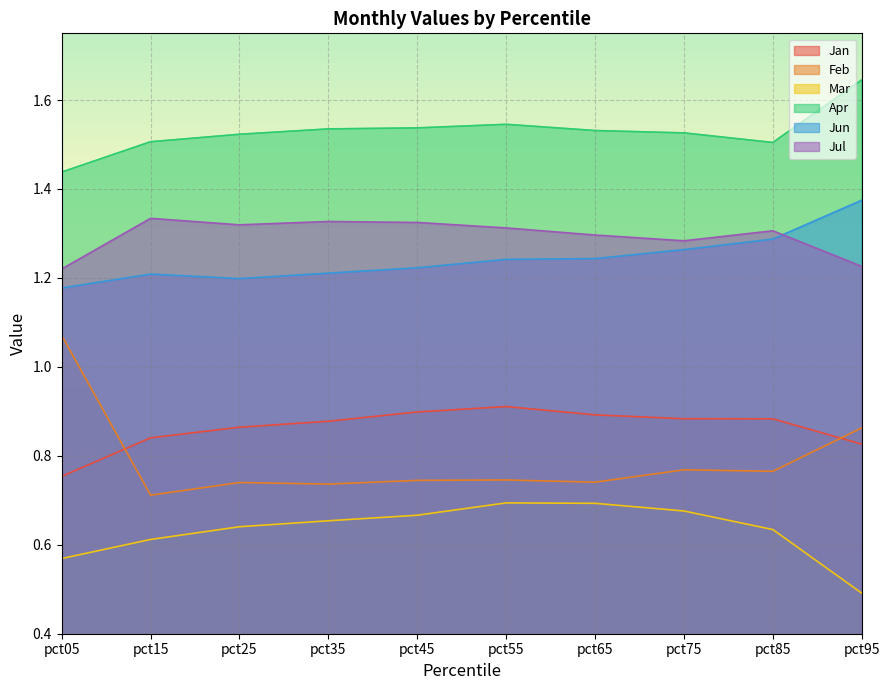

What is the difference between the maximum and second lowest values in the Feb series?

0.3